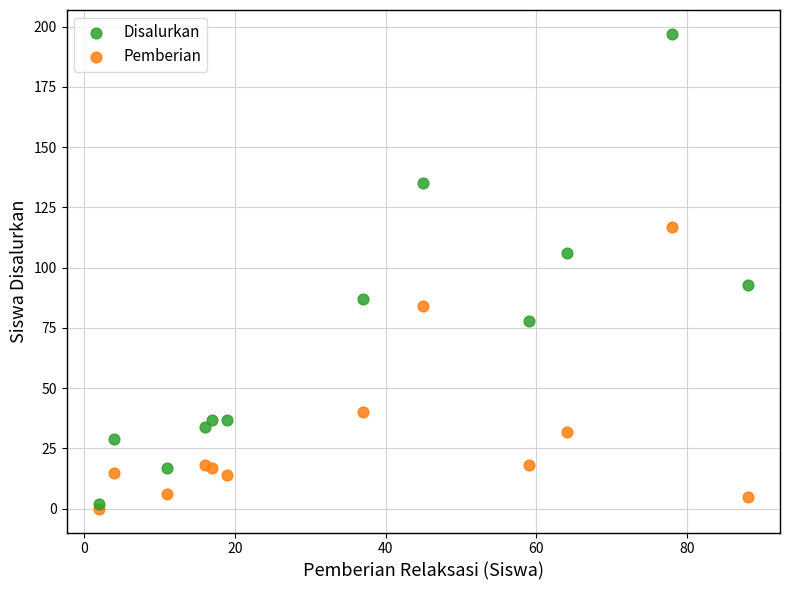

Which series contains the lowest Y value?

Pemberian